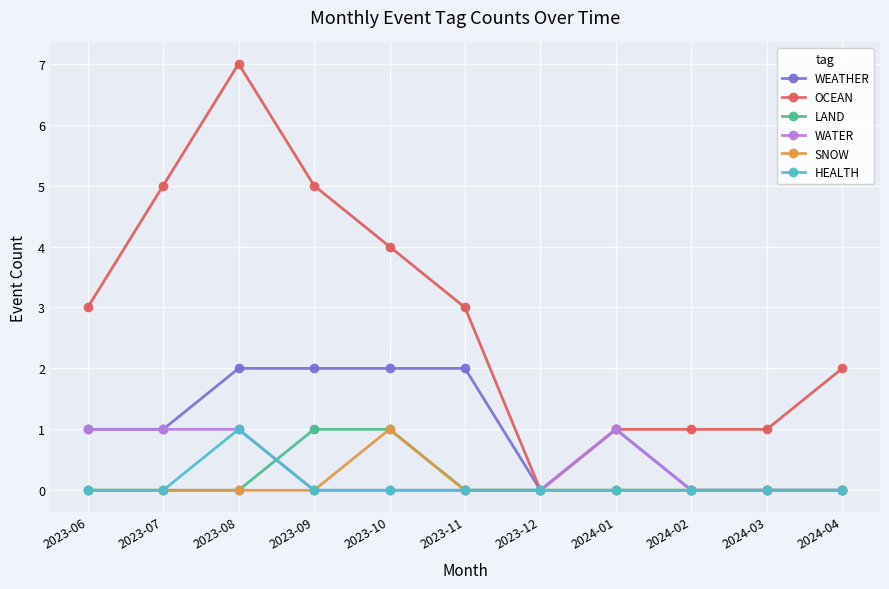

True or false: HEALTH has more than 0 points higher than both neighbors.

True